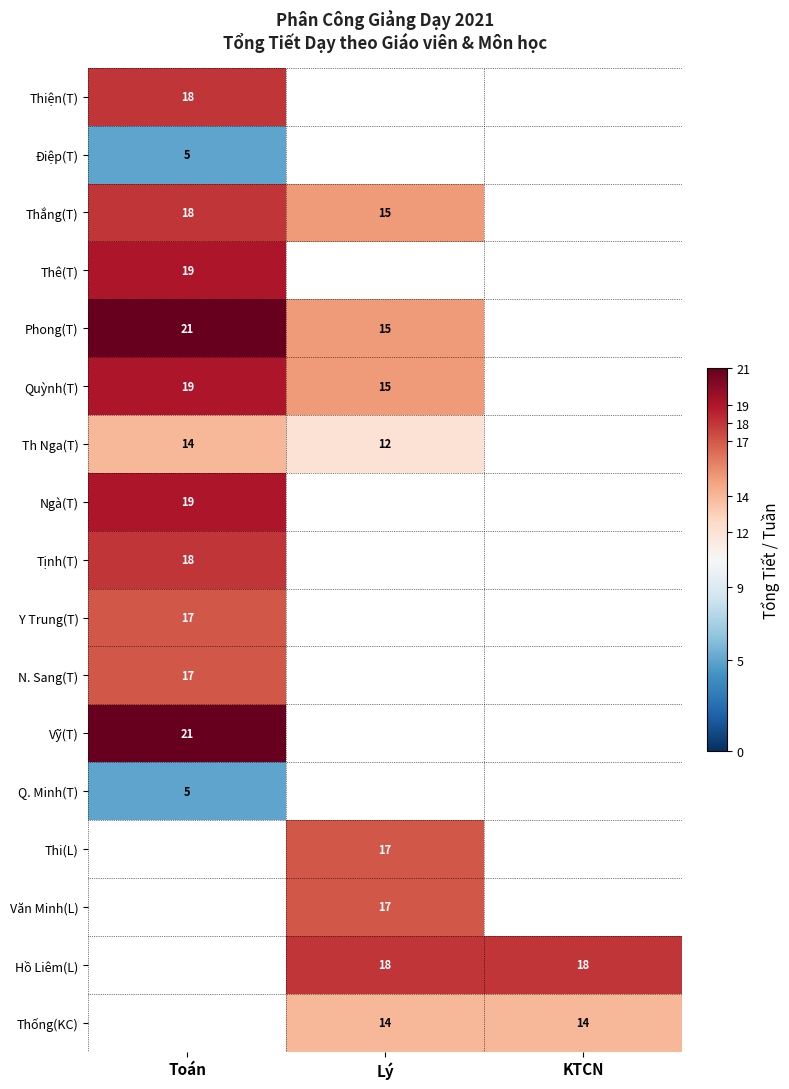

Count the number of data series in this chart.

17